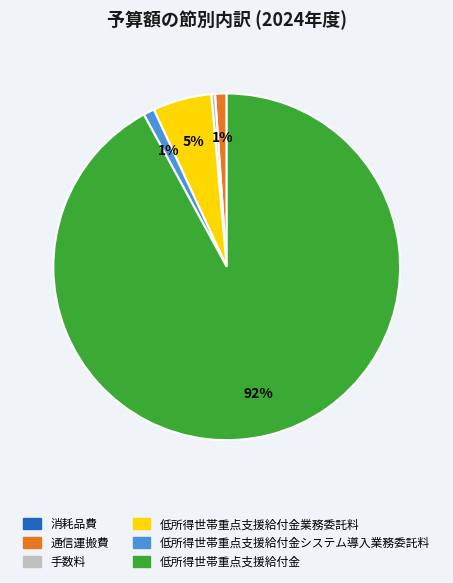

To the nearest percent, what is the average slice percentage?

17%